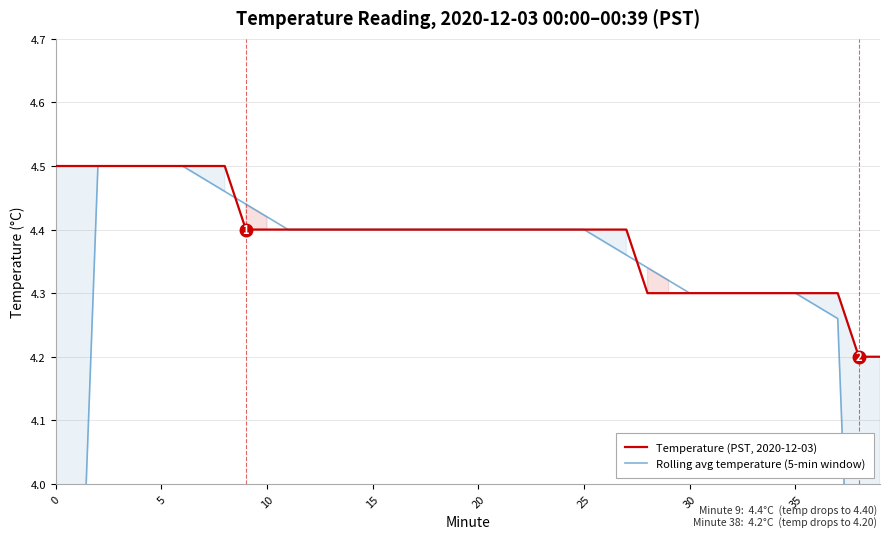

Read the Temperature (PST, 2020-12-03) value at 38.

4.2